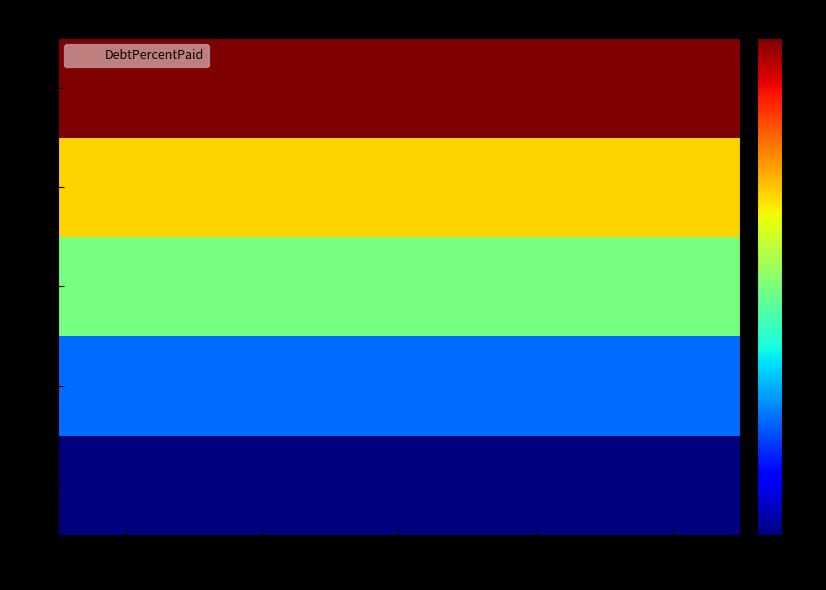

Which has a higher value, 100 or 25?

100